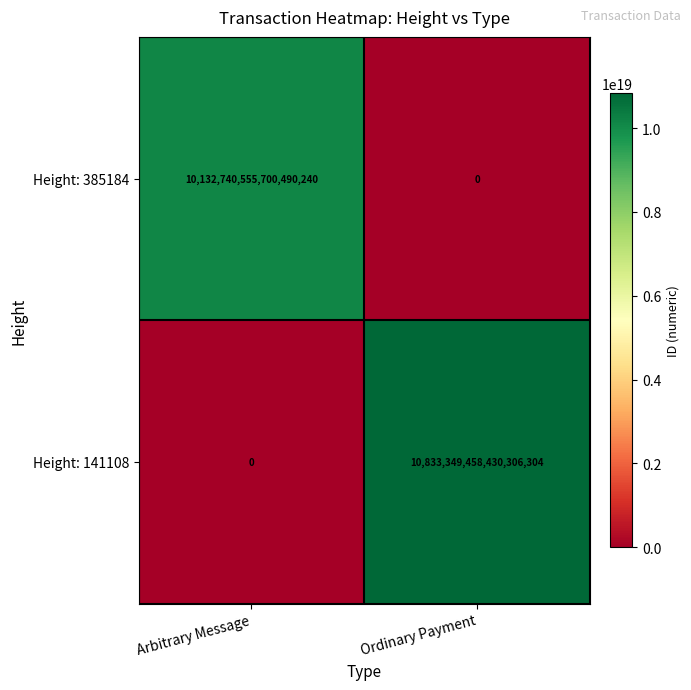

List the series in order of their peak value, highest first.

Height: 141108, Height: 385184